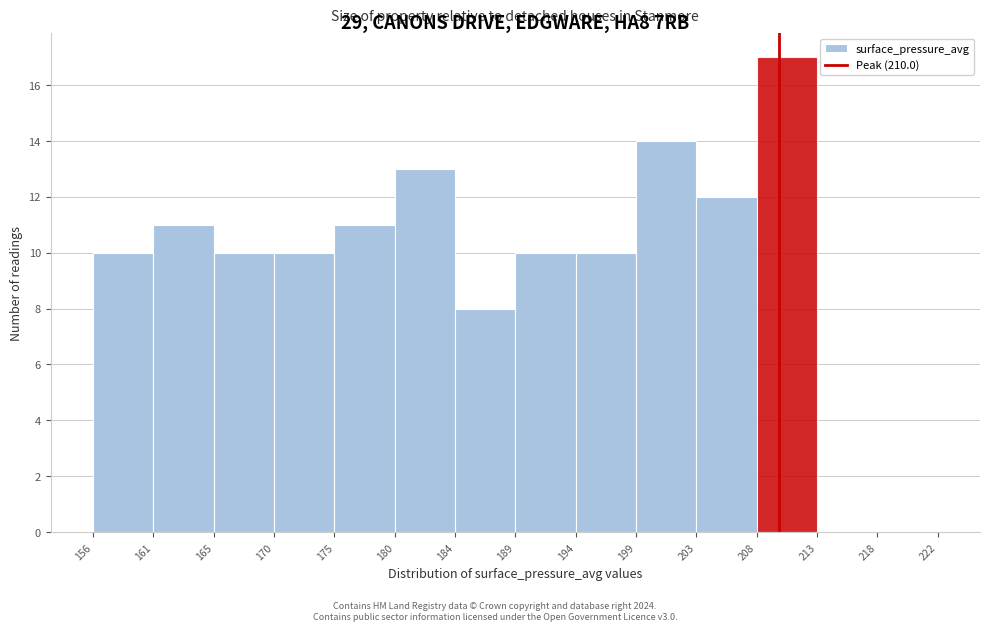

How tall is the bar that spans 208 to 213 on the x-axis? The values are not printed on the chart, so give them approximately, as read against the axis.

17